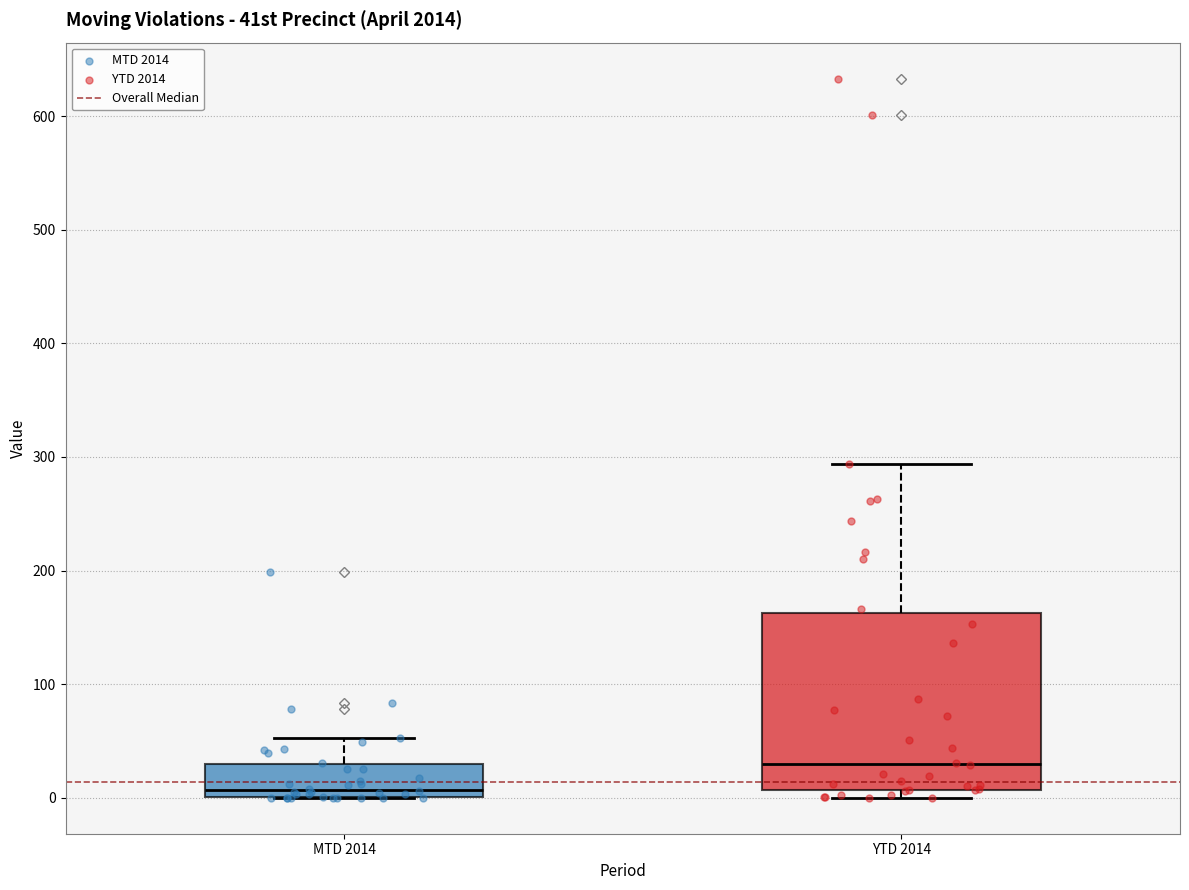

Where is the upper edge of the box for YTD 2014 on the y-axis? The values are not printed on the chart, so give them approximately, as read against the axis.

160